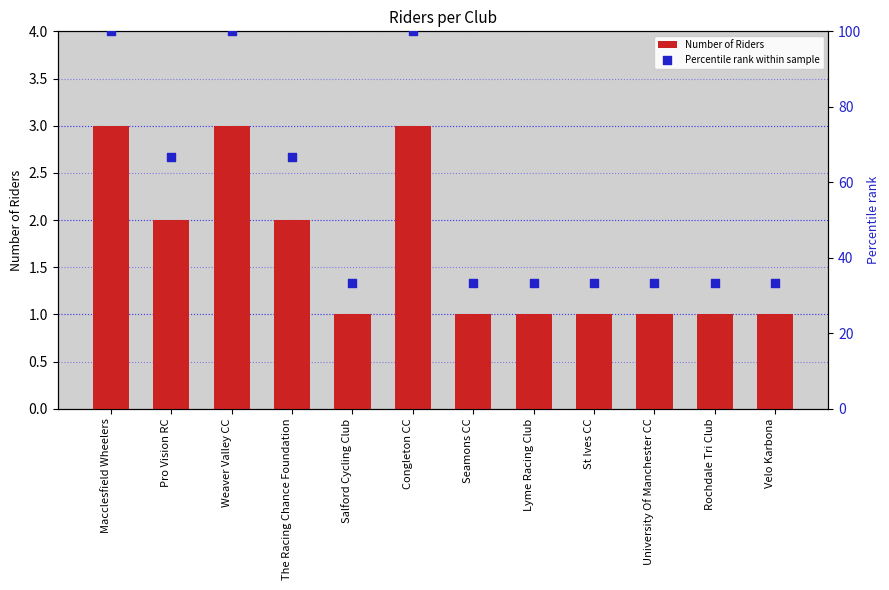

At which category is the sum across all series the highest?

Macclesfield Wheelers